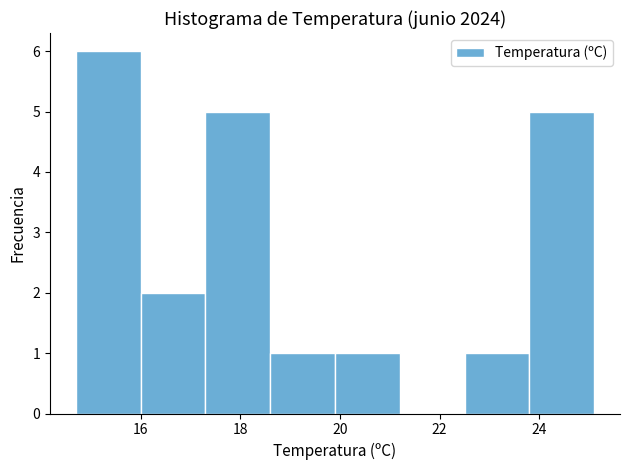

What is the height of the bar covering 14.7 to 16.0 on the x-axis? Neither the bar edges nor the heights are printed on the chart, so give them approximately, as read against the axes.

6